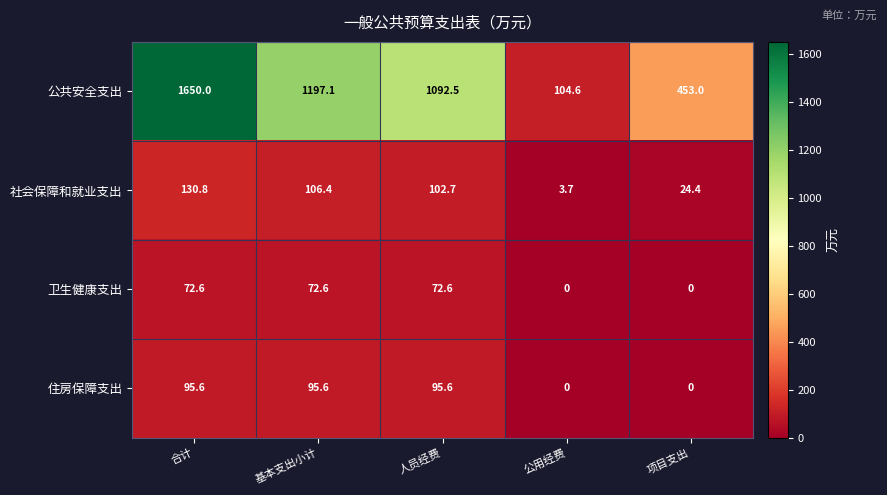

Rank the series at 合计 from highest to lowest value.

公共安全支出, 社会保障和就业支出, 住房保障支出, 卫生健康支出